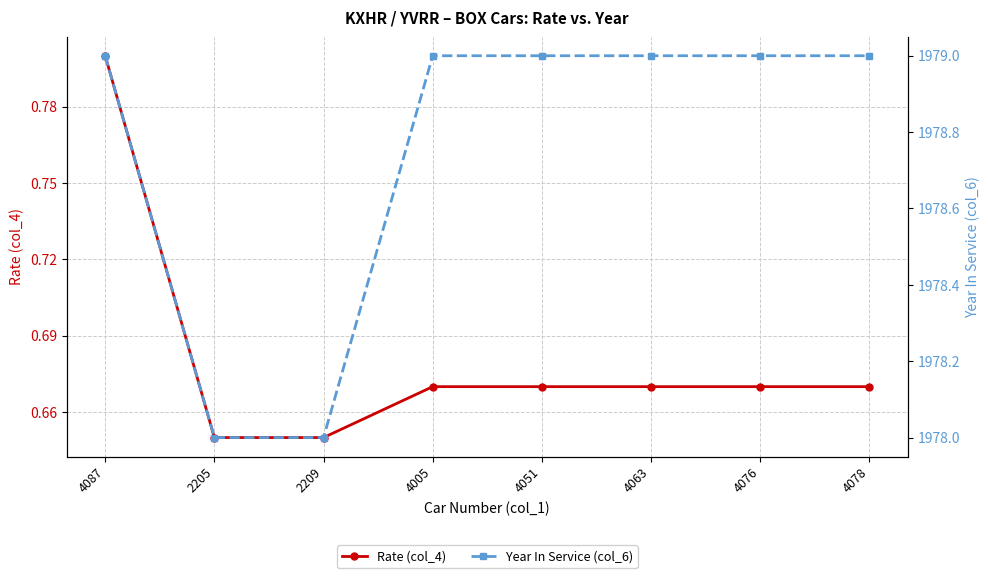

List the series in order of their peak value, highest first.

Year In Service (col_6), Rate (col_4)